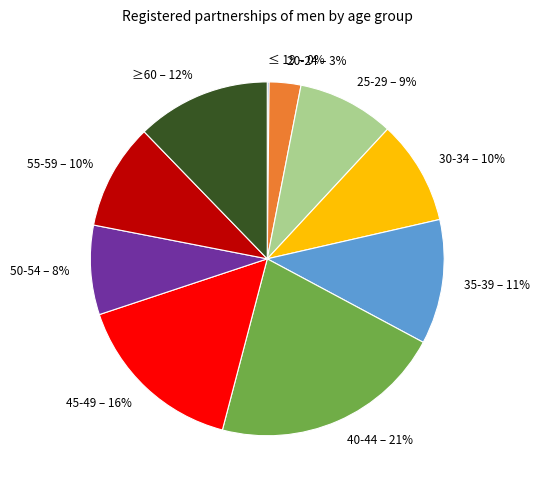

To the nearest percent, what is the combined percentage of 25-29 and 40-44?

30%